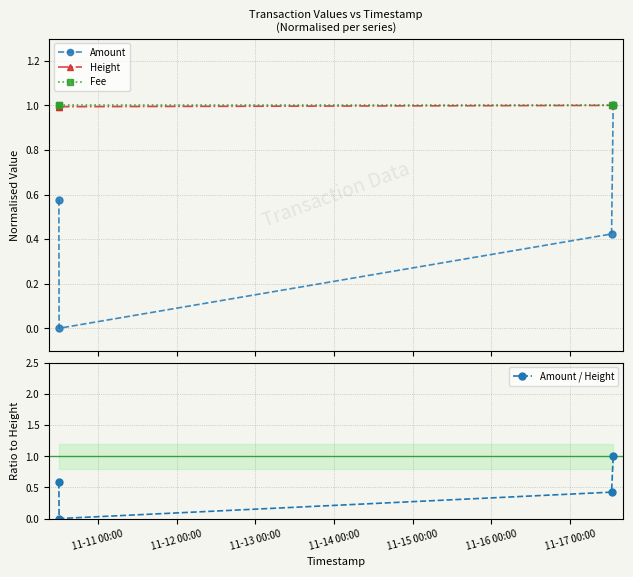

What are all the series names shown in the legend?

Amount, Height, Fee, Amount / Height